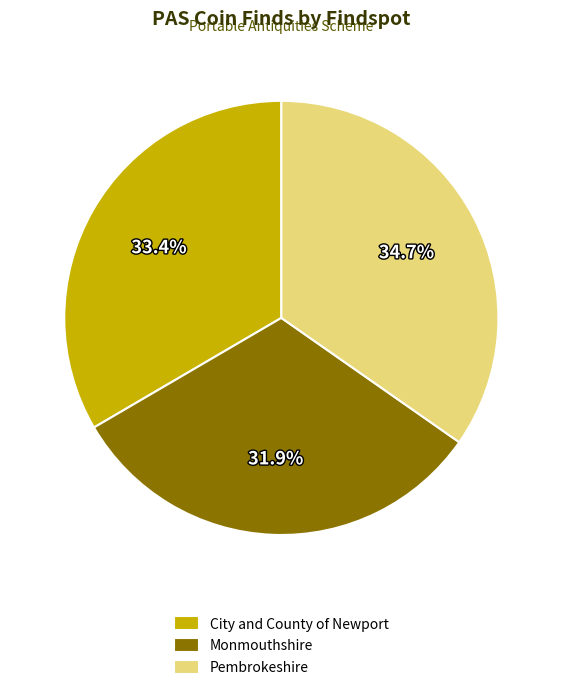

To the nearest percent, what is the combined percentage of Monmouthshire and City and County of Newport?

65%